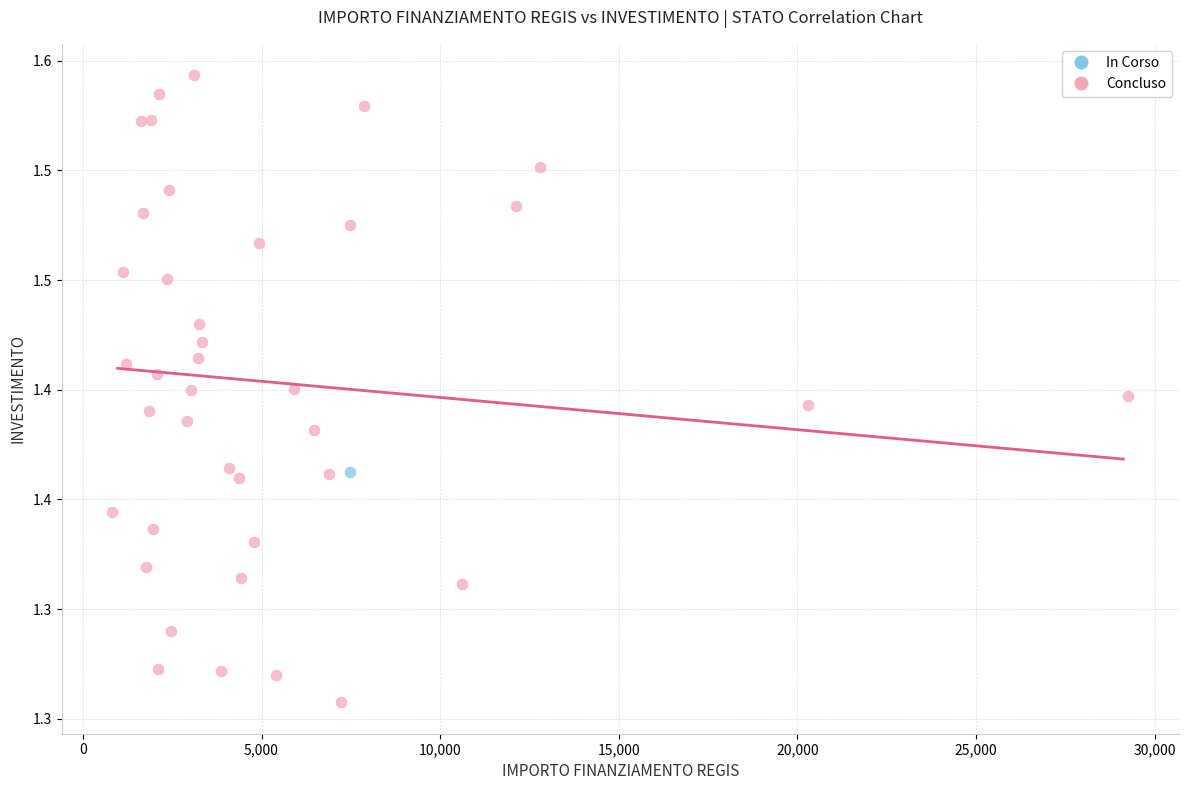

What are all the series names shown in the legend?

In Corso, Concluso